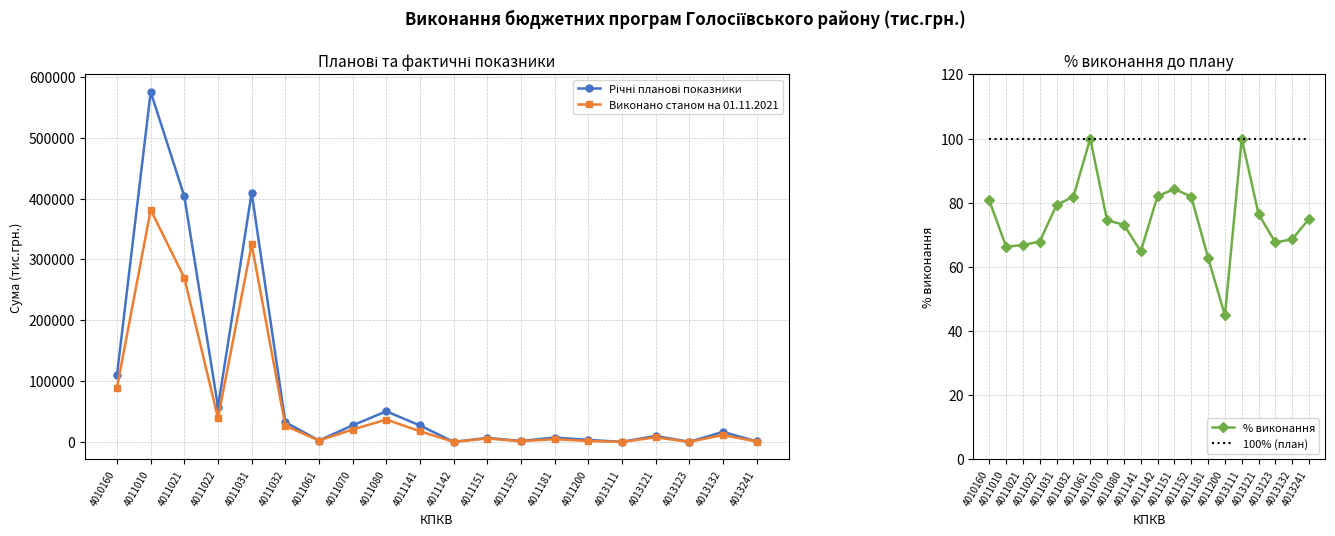

What value does the Річні планові показники series have at 4013132?

16452.4